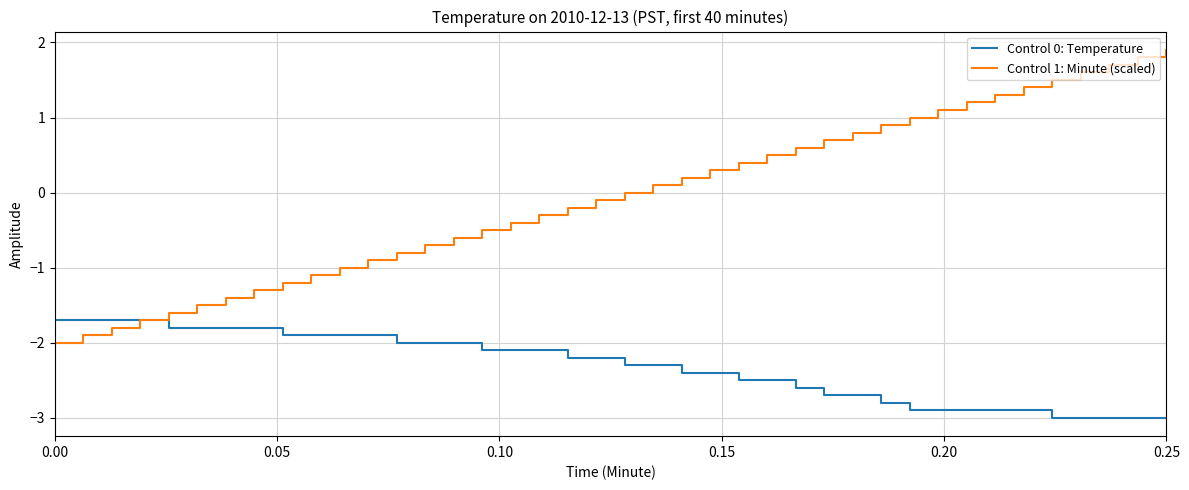

List the series in order of their overall mean, highest first.

Control 1: Minute (scaled), Control 0: Temperature